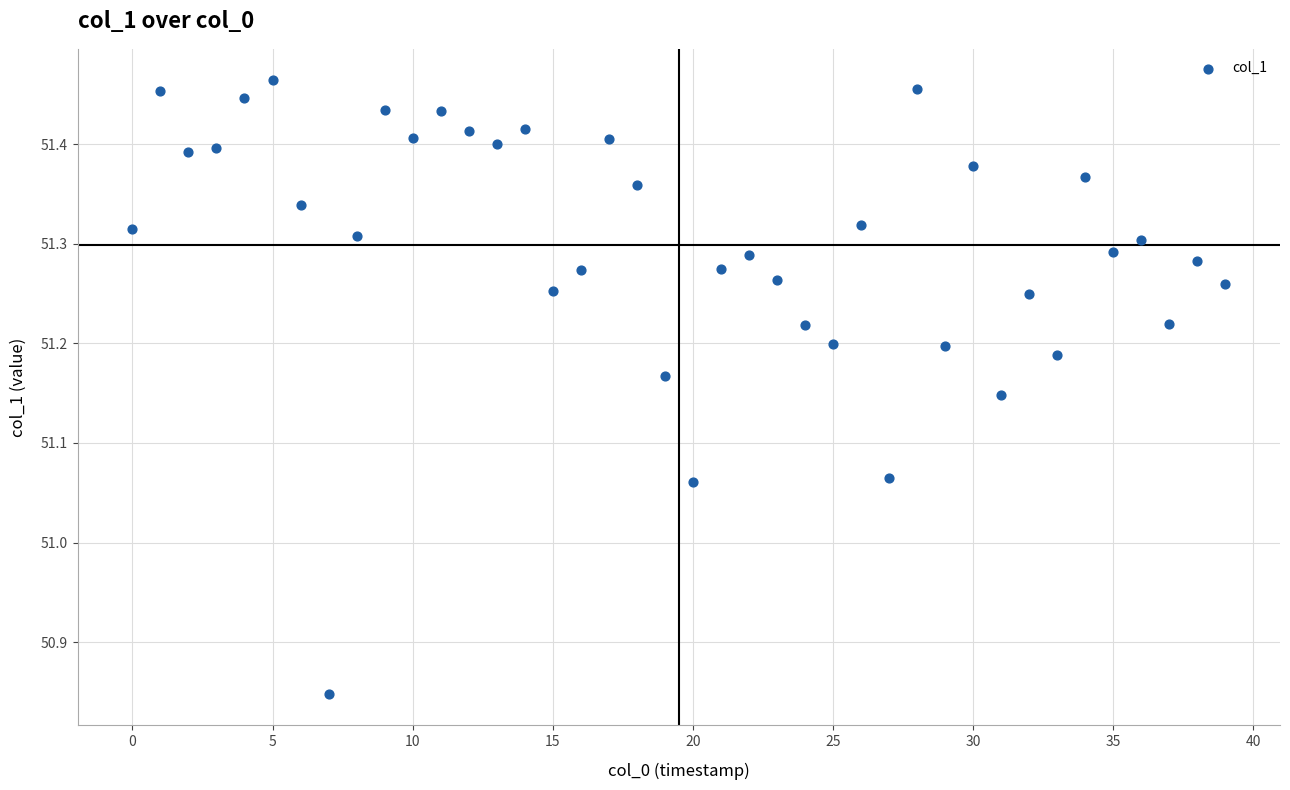

What is the range of Y values (max minus min)?

0.6